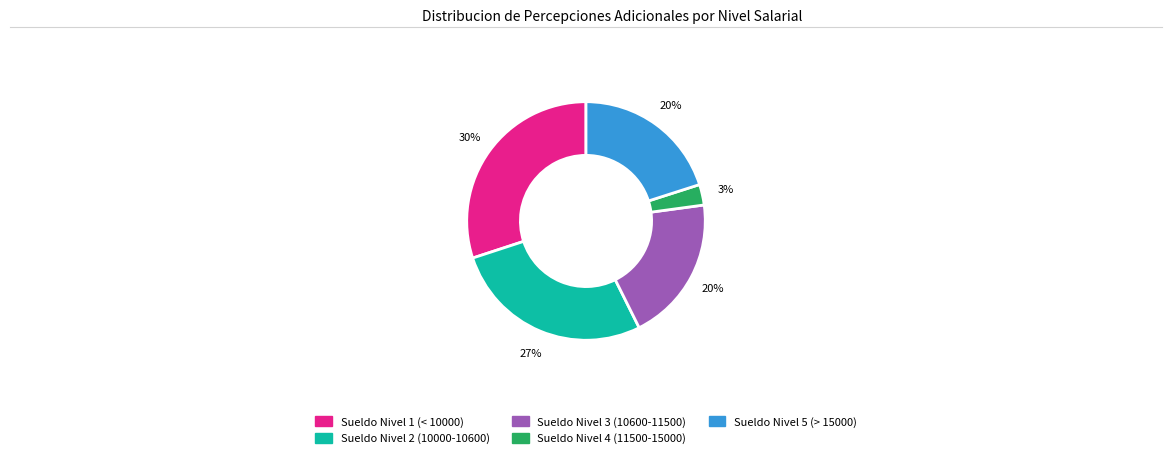

To the nearest percent, what is the average slice percentage?

20%